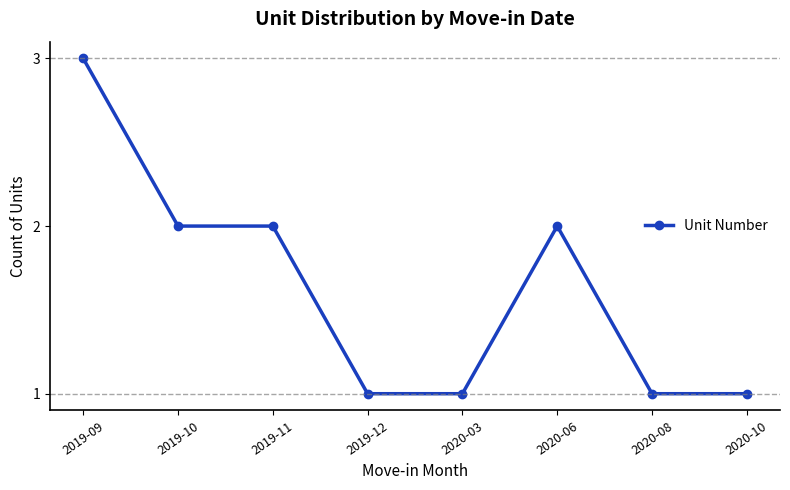

What is the label of the 7th point from the left?

2020-08